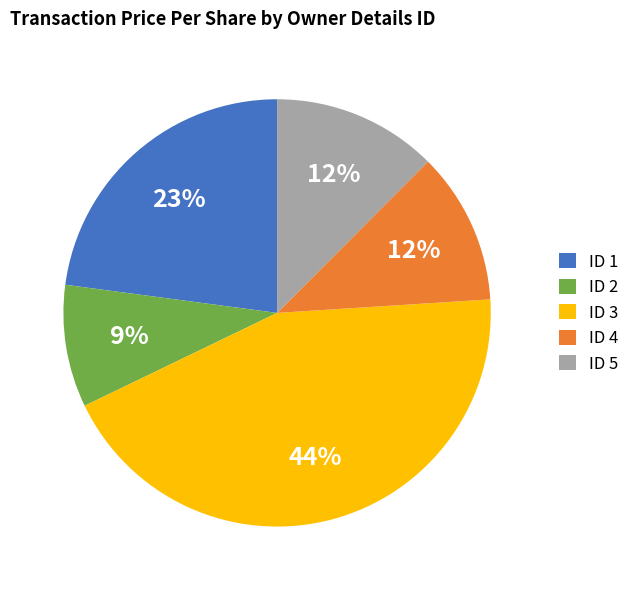

True or false: ID 1 accounts for 29% of the total.

False